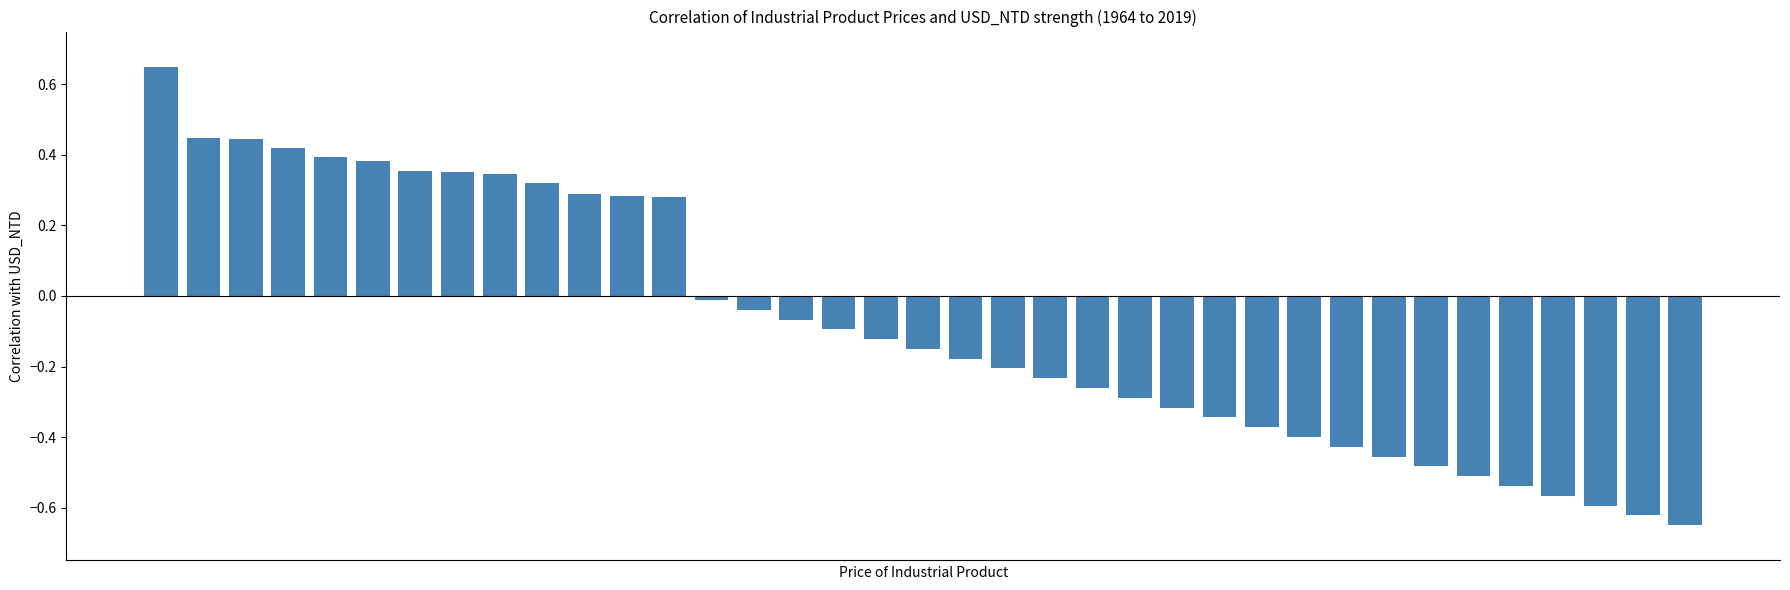

What is the difference between the second highest and second lowest values?

1.1